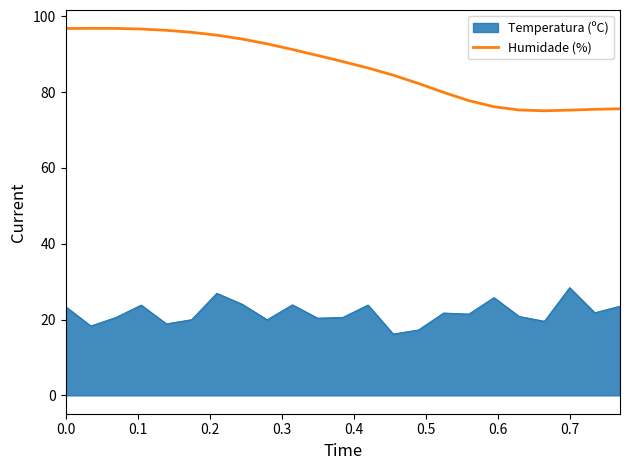

What is the difference between the maximum and minimum values in the Humidade (%) series?

21.7